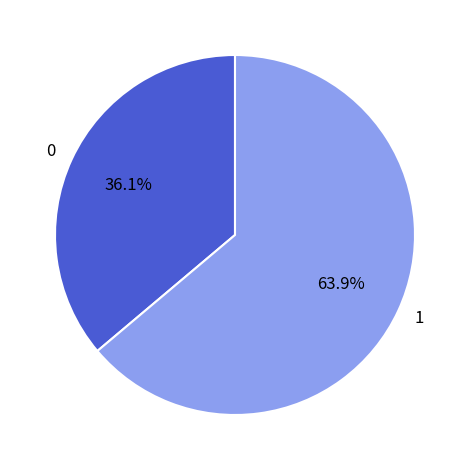

Does any single category account for the majority?

Yes